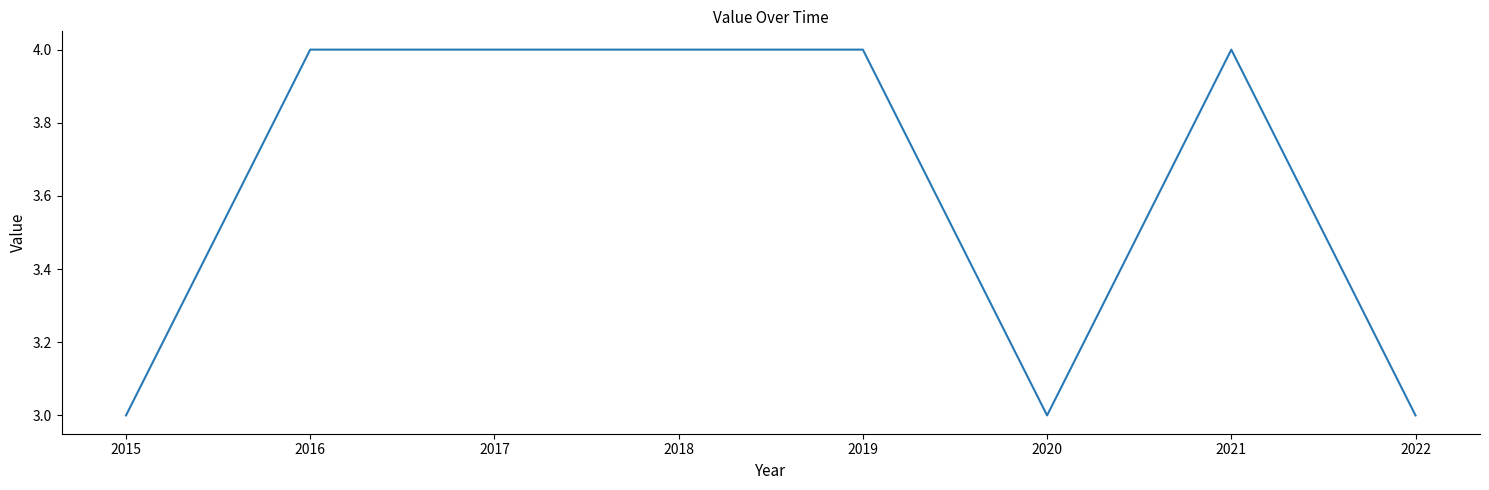

What is the average value?

4